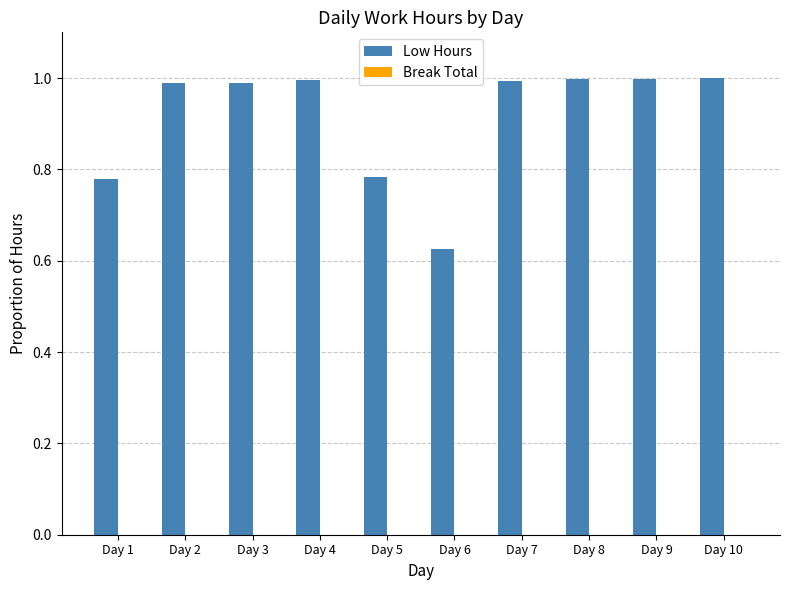

The chart shows a value of 1.0 at Day 4. True or false?

True